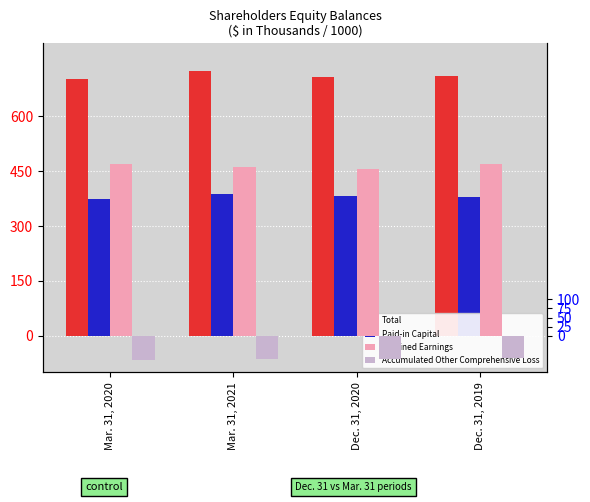

What are all the series names shown in the legend?

Total, Paid-in Capital, Retained Earnings, Accumulated Other Comprehensive Loss